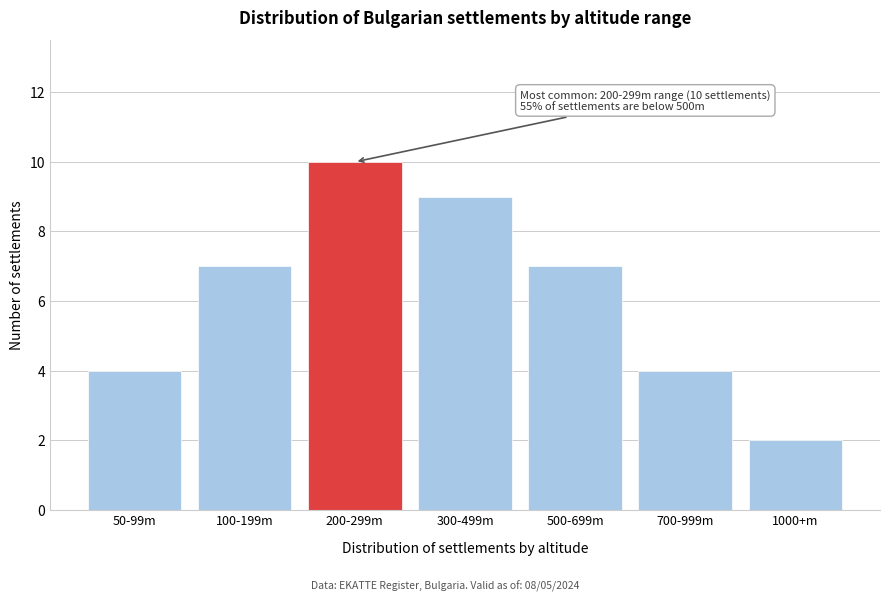

Reading left to right, transcribe all the data shown in this chart.

4	7	10	9	7	4	2